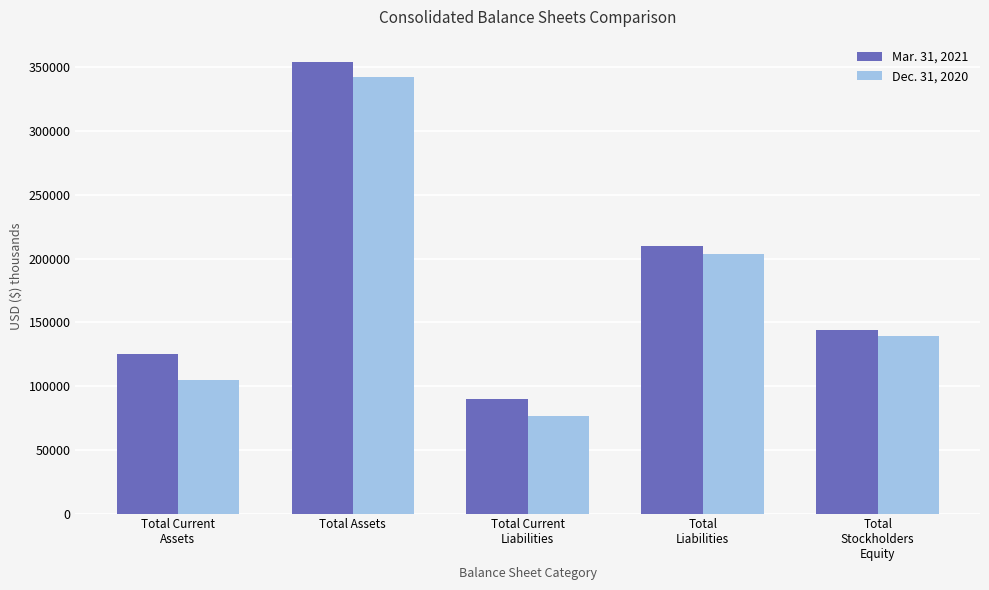

Is it true that Mar. 31, 2021 equals 84491 at Total Assets?

False